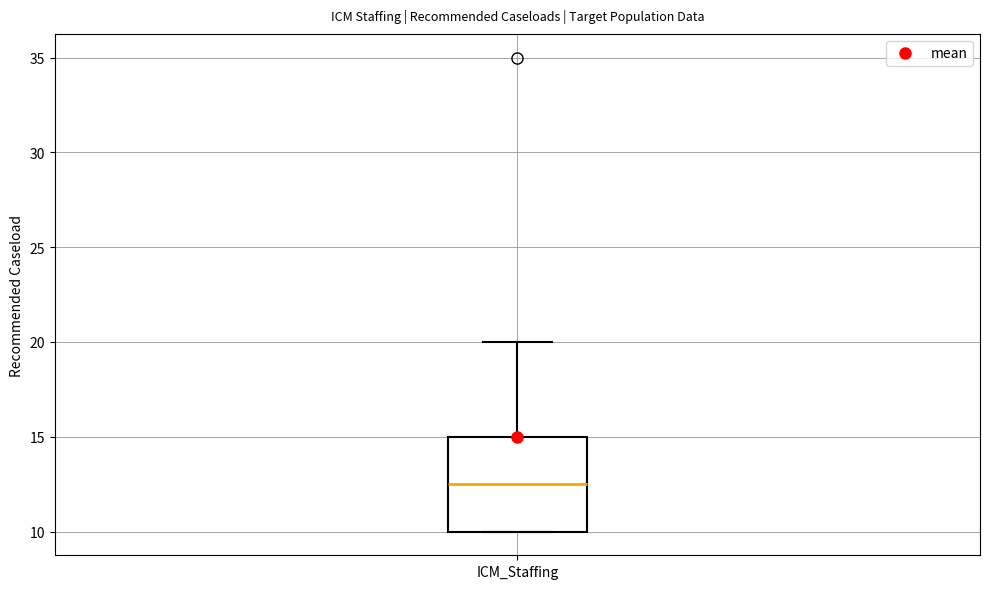

Where is the upper edge of the box for ICM_Staffing on the y-axis? The values are not printed on the chart, so give them approximately, as read against the axis.

15.0